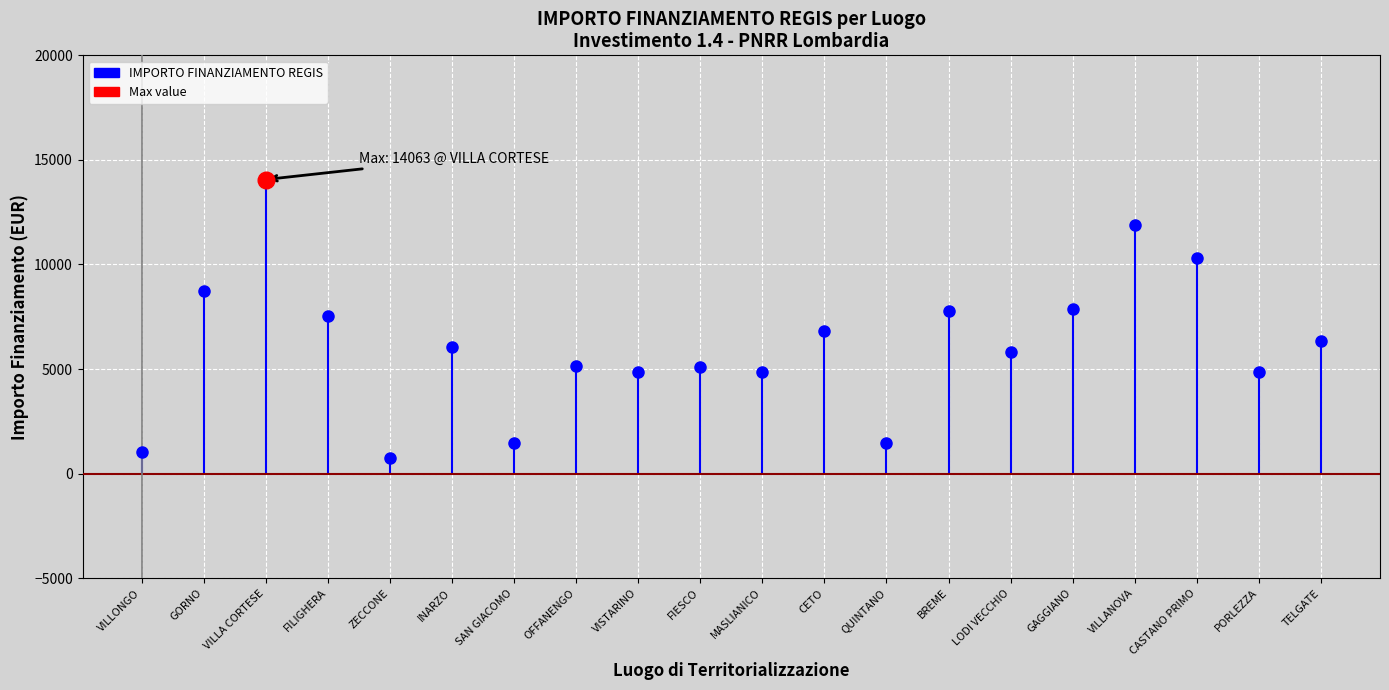

Where is the data nearest to the value 7396?

FILIGHERA